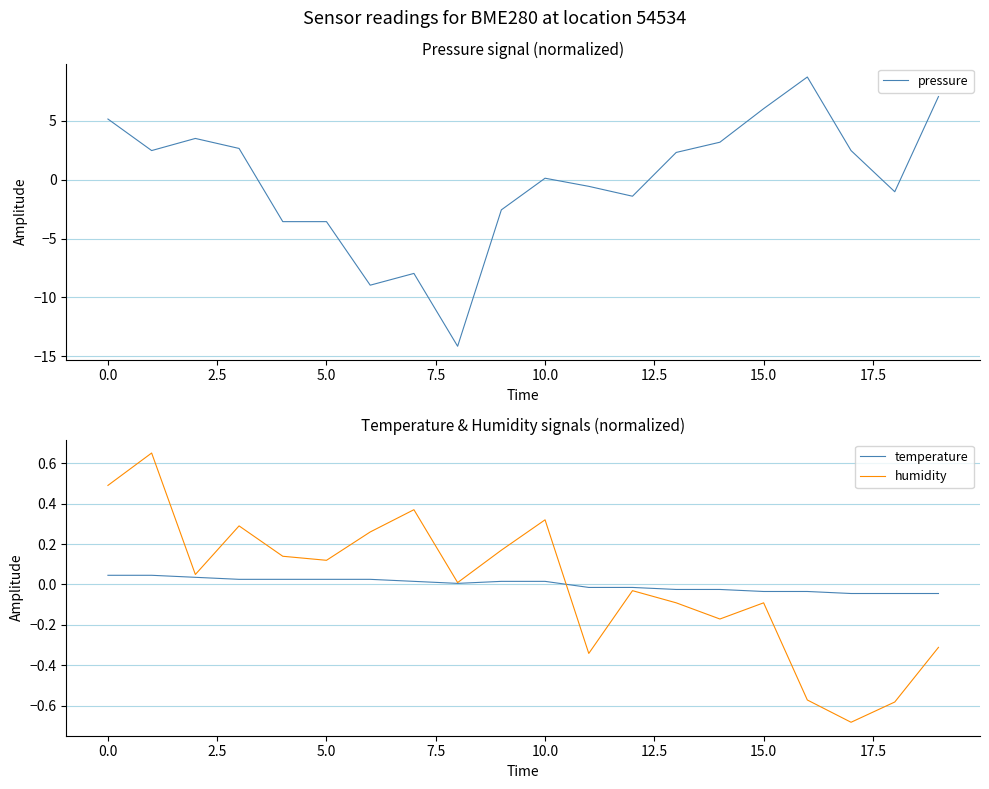

True or false: pressure has a value of 6.0 at 15.0.

True